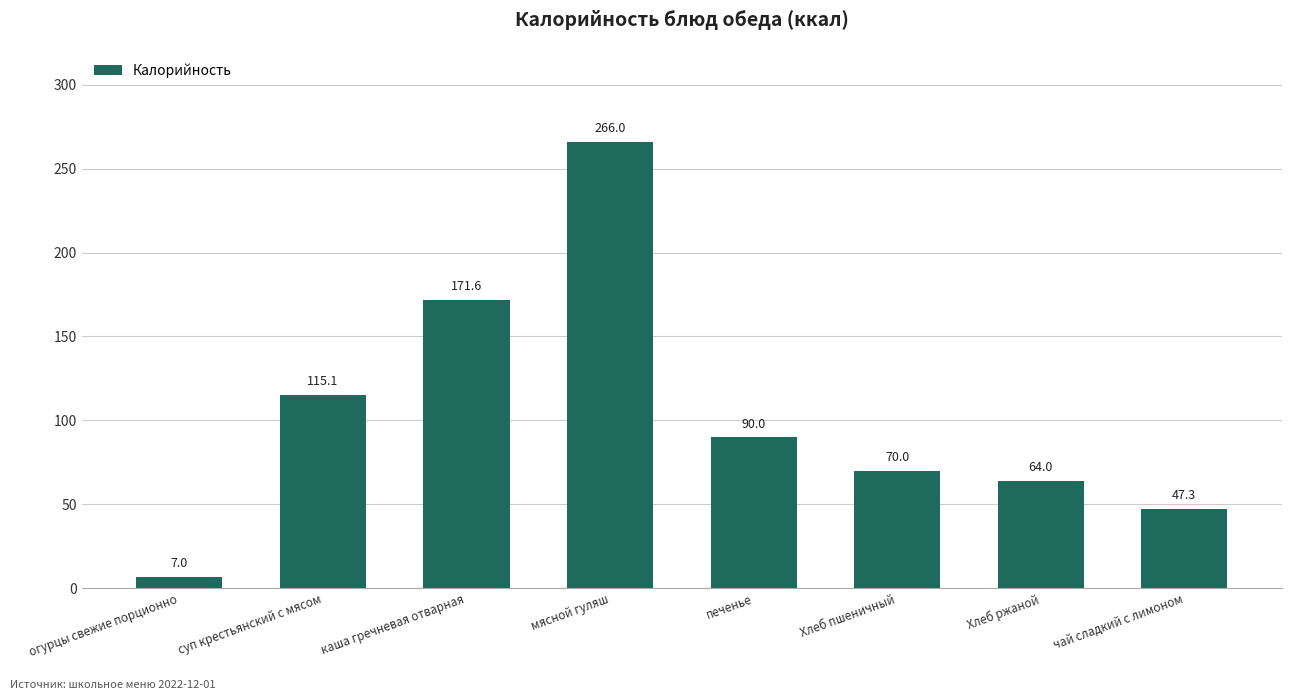

Does the chart contain stacked bars?

No